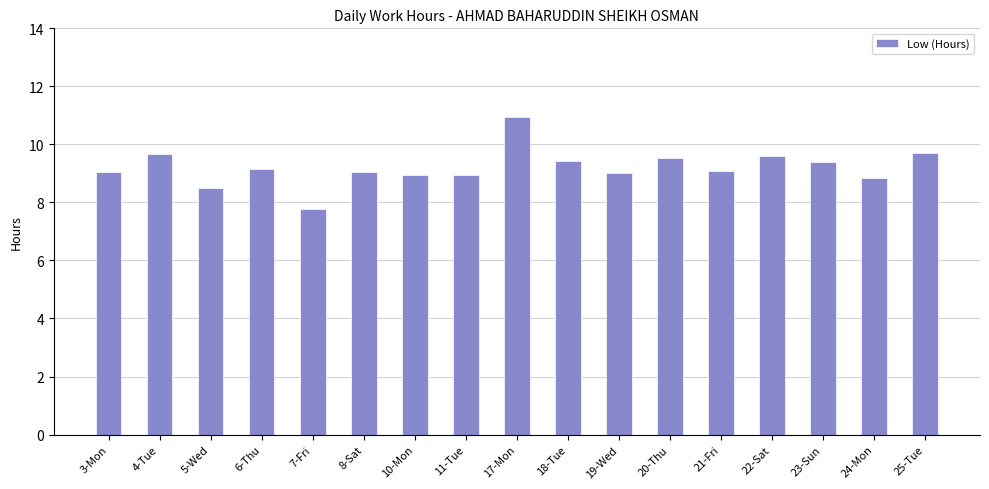

What is the difference between the values at 18-Tue and 25-Tue?

0.3